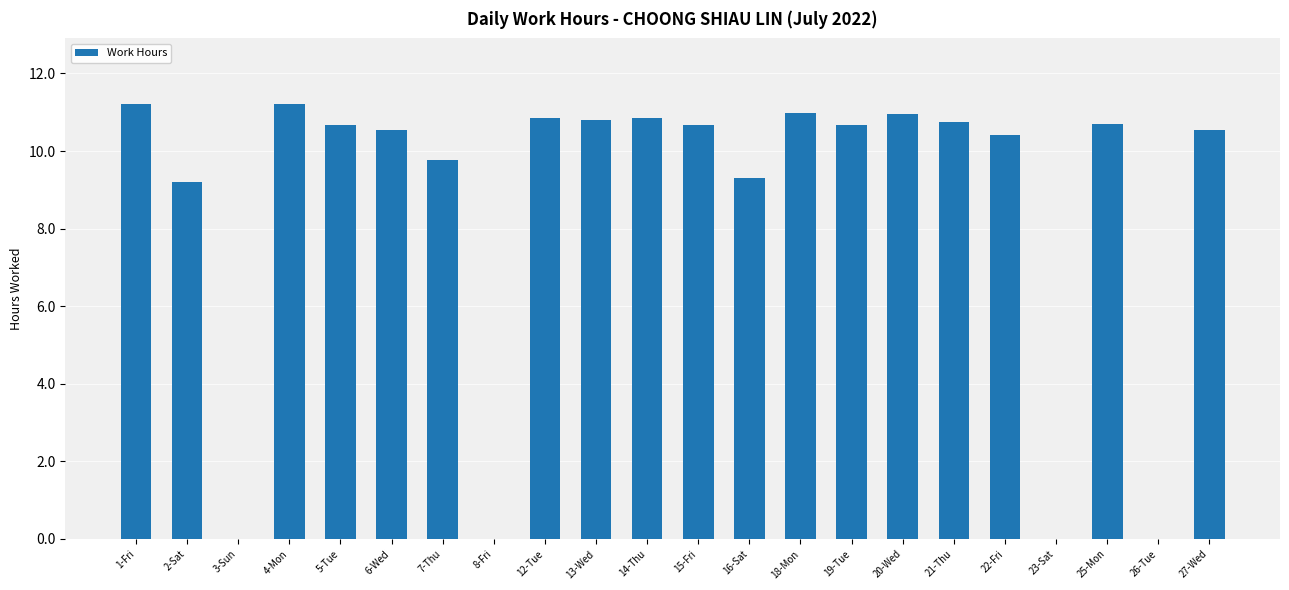

True or false: the data shows 0.0 at 26-Tue.

True